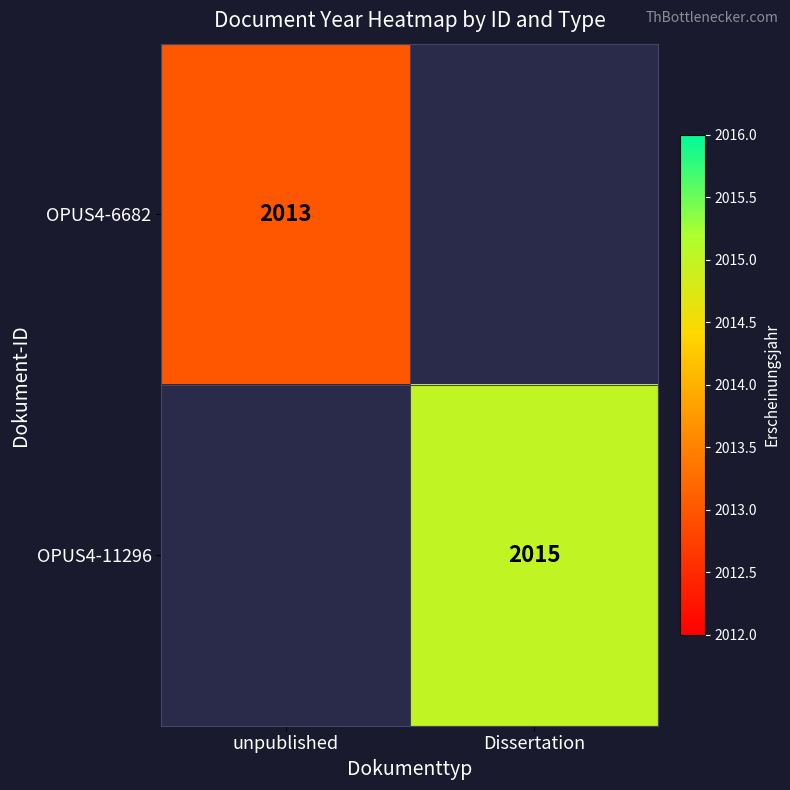

True or false: OPUS4-11296 has a value of 804.2 at Dissertation.

False